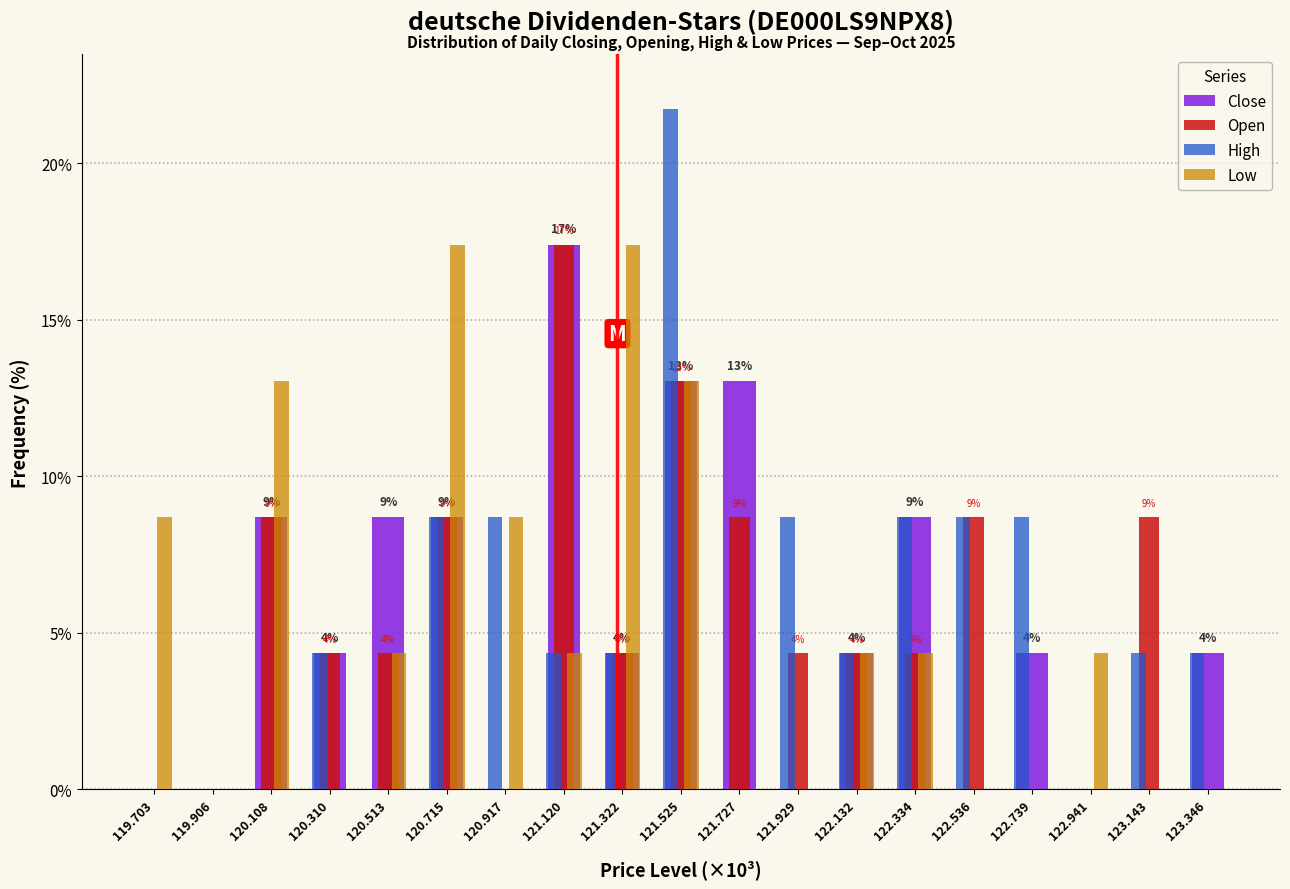

In the Open series, which range on the x-axis has the tallest bar?

121.00 to 121.20